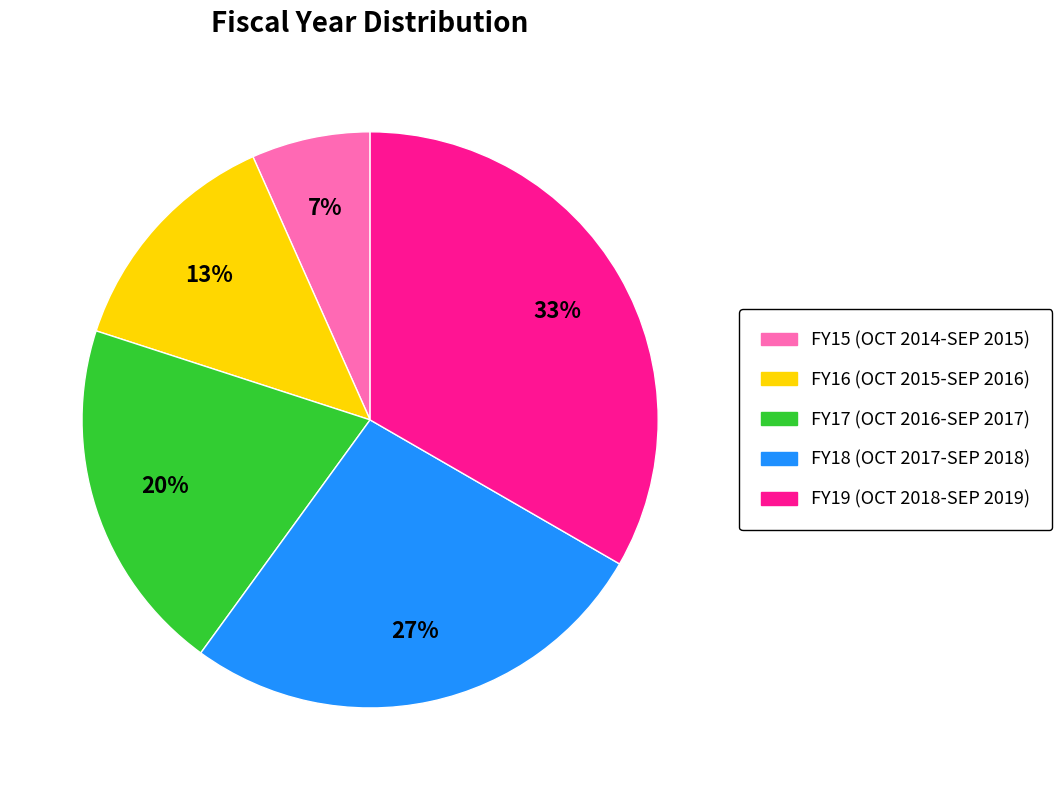

To the nearest percent, what is the average slice percentage?

20%